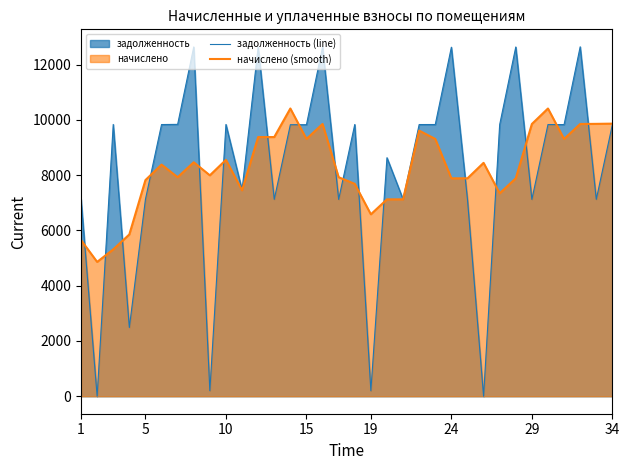

What is the approximate value of задолженность (line) at 30?

9828.3